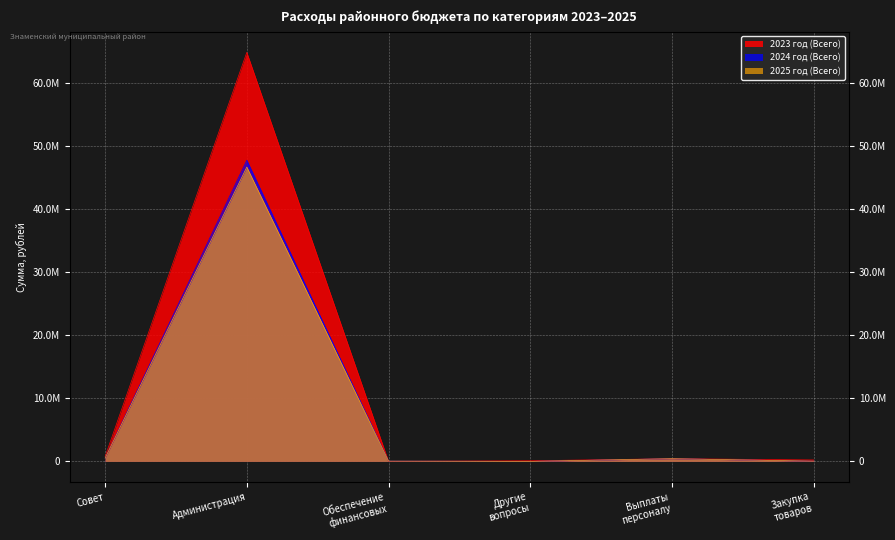

Reading left to right, list all the values displayed in this chart.

2023 год (Всего): Совет=788598.3	Администрация=64869129.2	Обеспечение
финансовых=15000.0	Другие
вопросы=105001.0	Выплаты
персоналу=435597.3	Закупка
товаров=233000.0
2024 год (Всего): Совет=532598.3	Администрация=47763323.0	Обеспечение
финансовых=50000.0	Другие
вопросы=5001.0	Выплаты
персоналу=435597.3	Закупка
товаров=42000.0
2025 год (Всего): Совет=531598.3	Администрация=46679581.0	Обеспечение
финансовых=50000.0	Другие
вопросы=5001.0	Выплаты
персоналу=435597.3	Закупка
товаров=41000.0